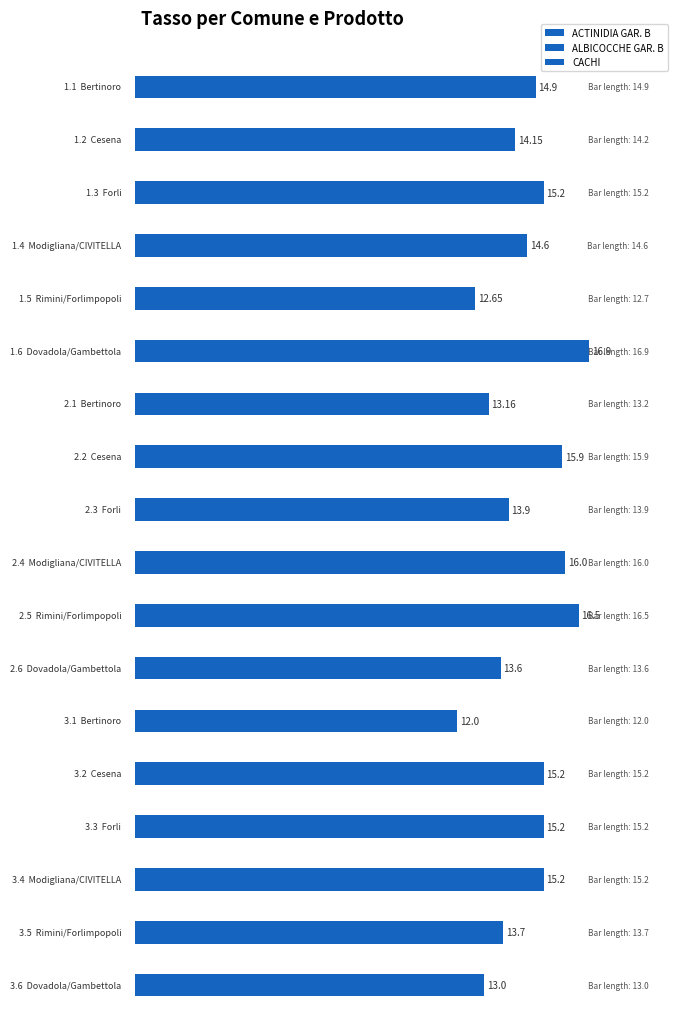

The value of ACTINIDIA GAR. B at Bertinoro is 14.9. True or false?

True